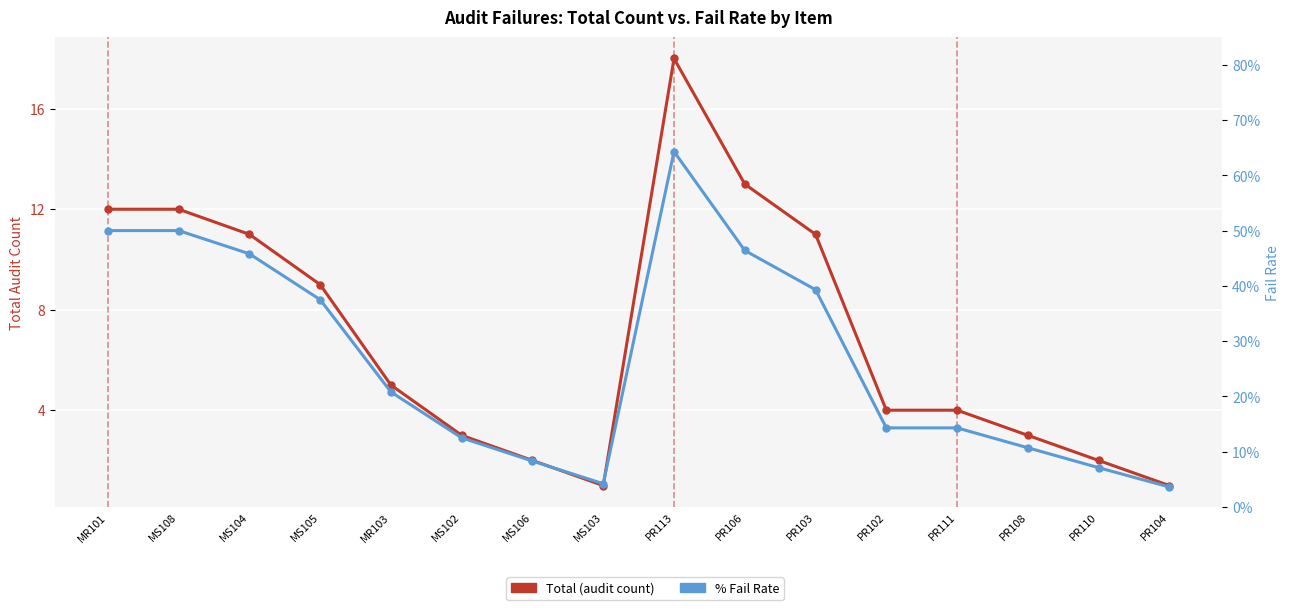

In % Fail Rate, how many points are higher than both neighbors (excluding endpoints)?

1